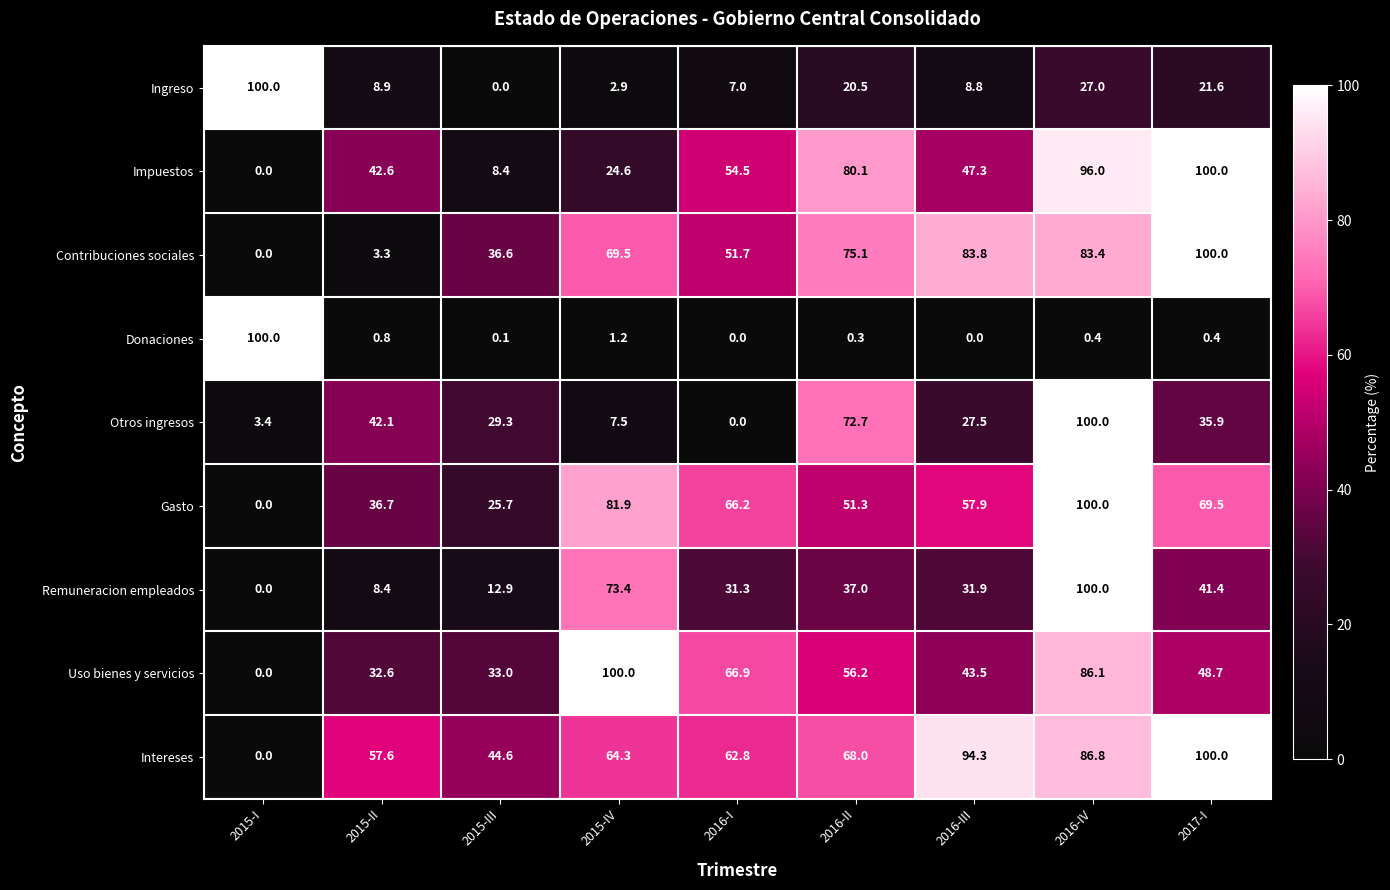

Which series changed the most between 2015-III and 2015-IV?

Uso bienes y servicios